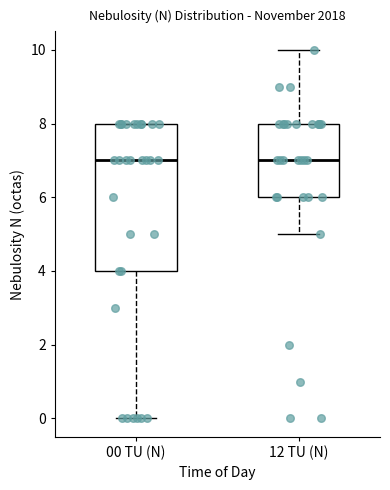

Reading left to right, transcribe this box plot: for each box, give where its median line is, the range the box spans, and where its two whiskers end, as read against the y-axis. The values are not printed on the chart, so give them approximately, as read against the axis.

00 TU (N): median 7, box 4 to 8, whiskers 0 to 8
12 TU (N): median 7, box 6 to 8, whiskers 5 to 10